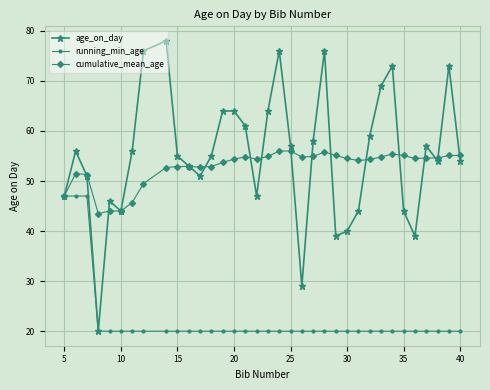

Which series has the widest spread of values?

age_on_day